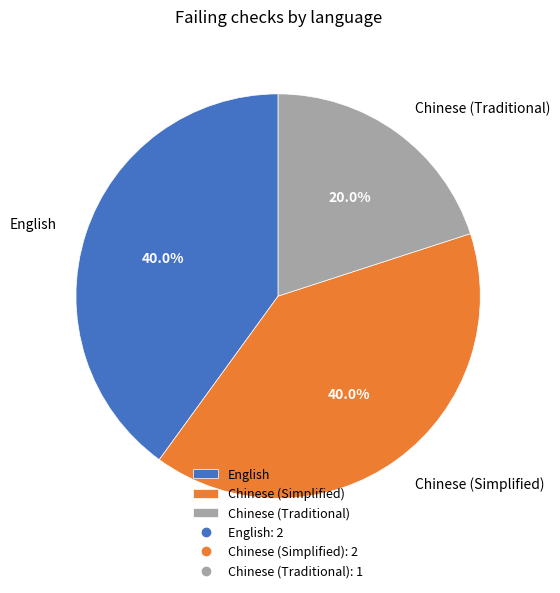

Is there any slice that represents more than half of the pie?

No